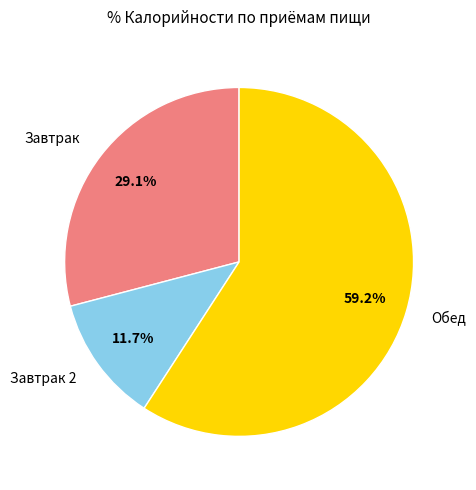

Does any single category account for the majority?

Yes